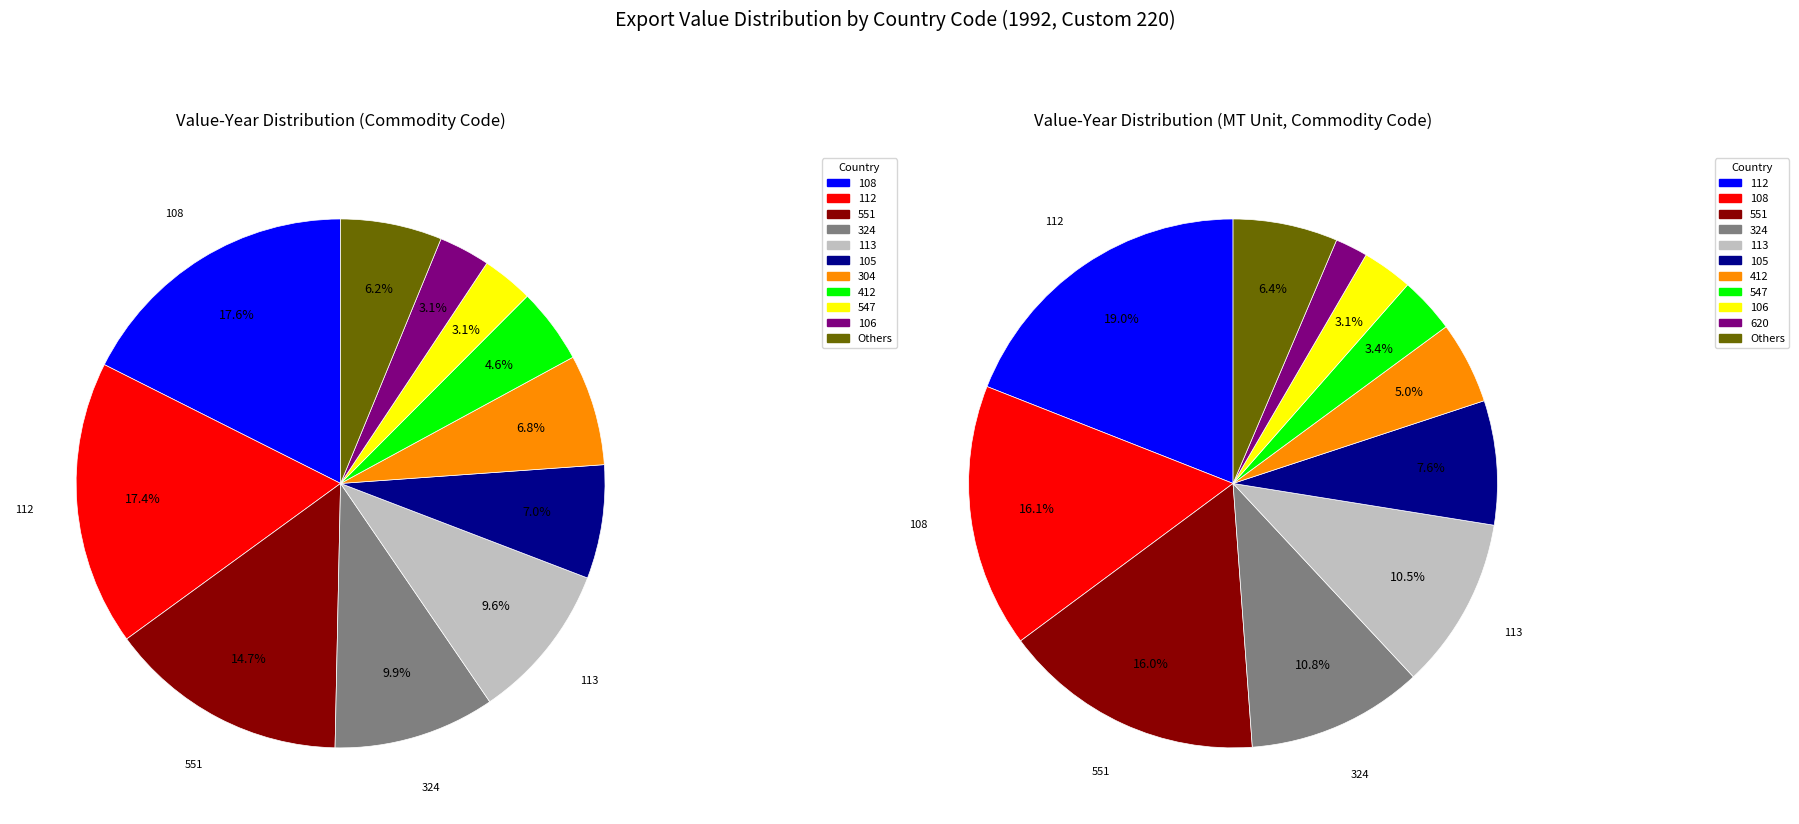

What is the total percentage of 108 and 412?

22.2%